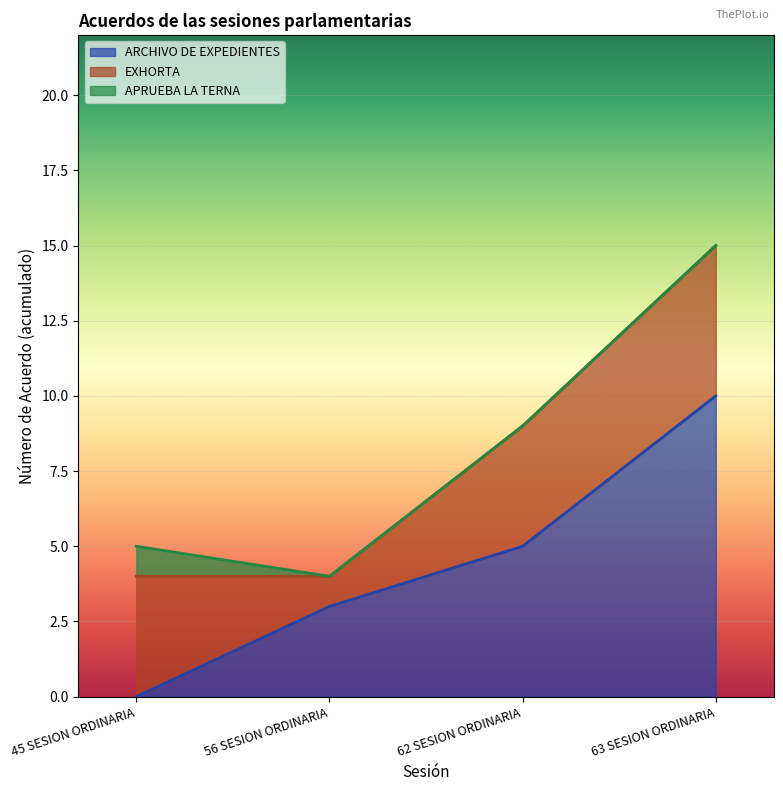

True or false: APRUEBA LA TERNA and EXHORTA cross at least once.

False